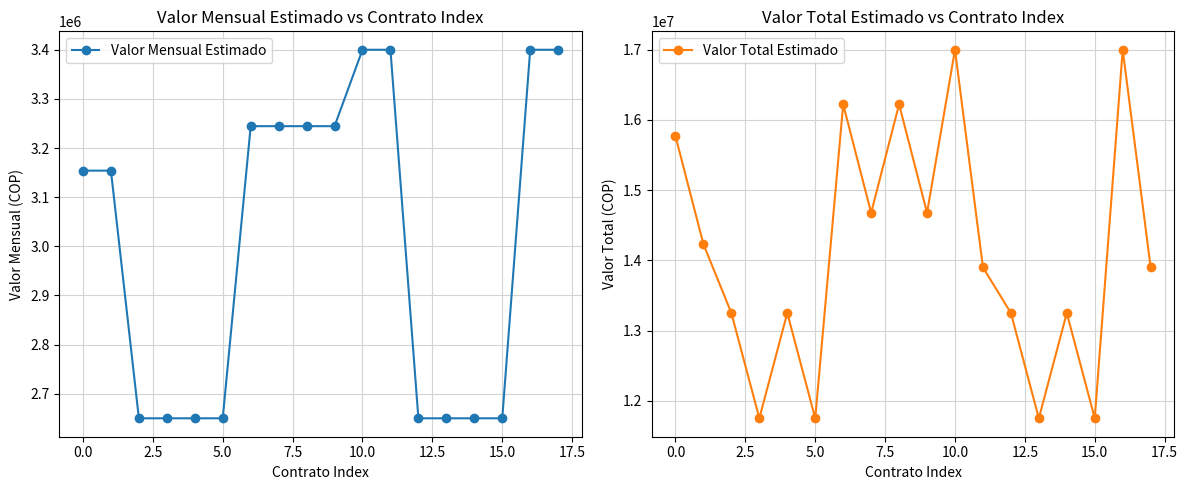

How many interior local peaks does the Valor Total Estimado series have?

6